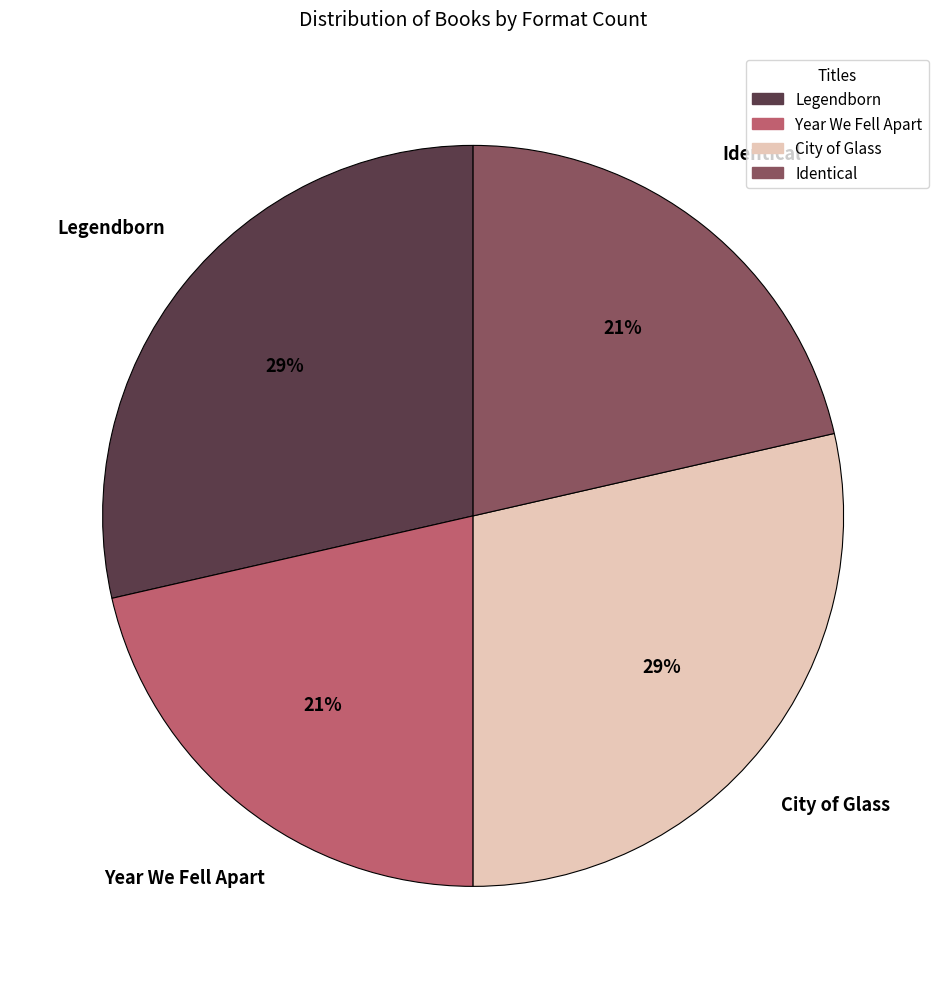

To the nearest percent, what is the average slice percentage?

25%